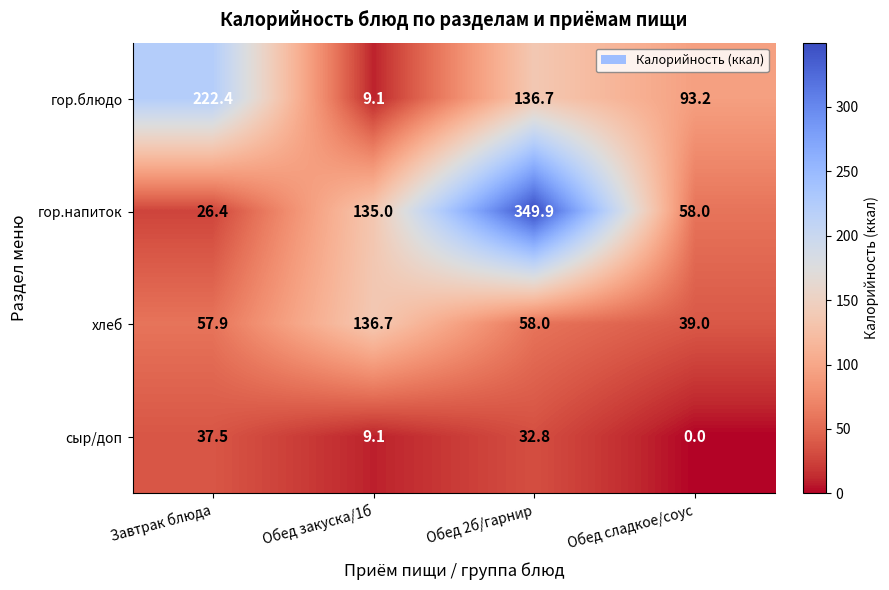

Where is гор.напиток nearest to the value 188?

Обед закуска/1б